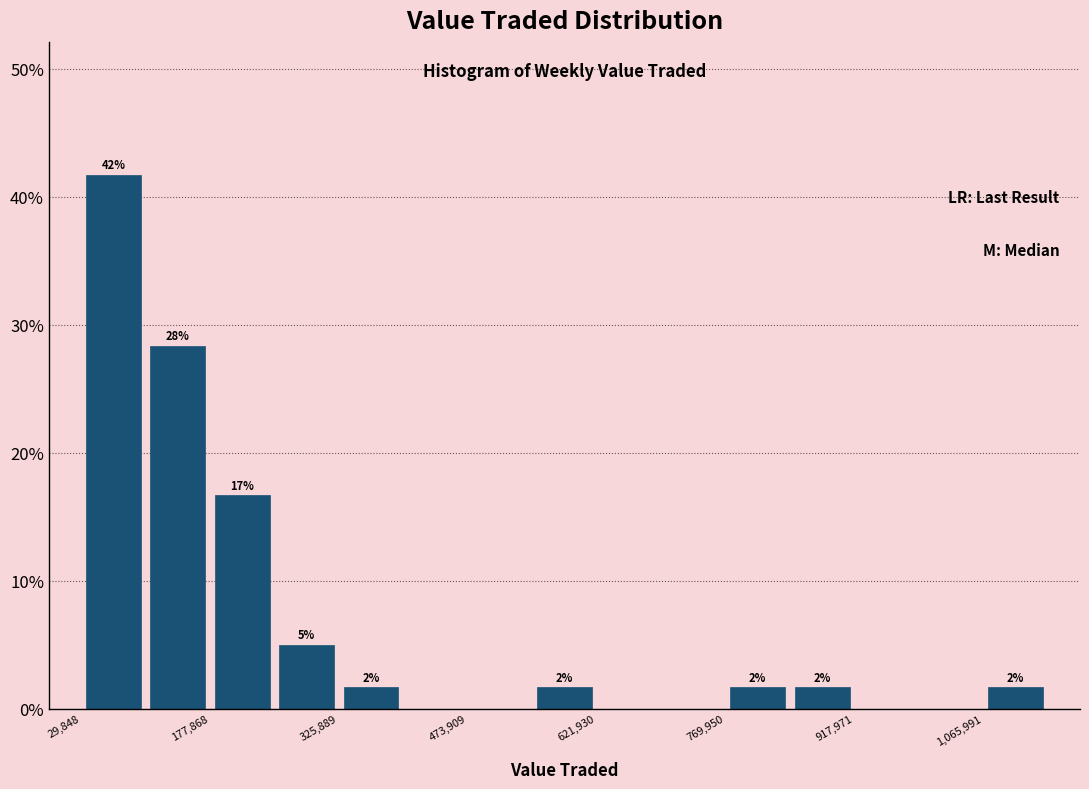

Read against the x-axis, roughly where is the centre of the tallest bar?

60000